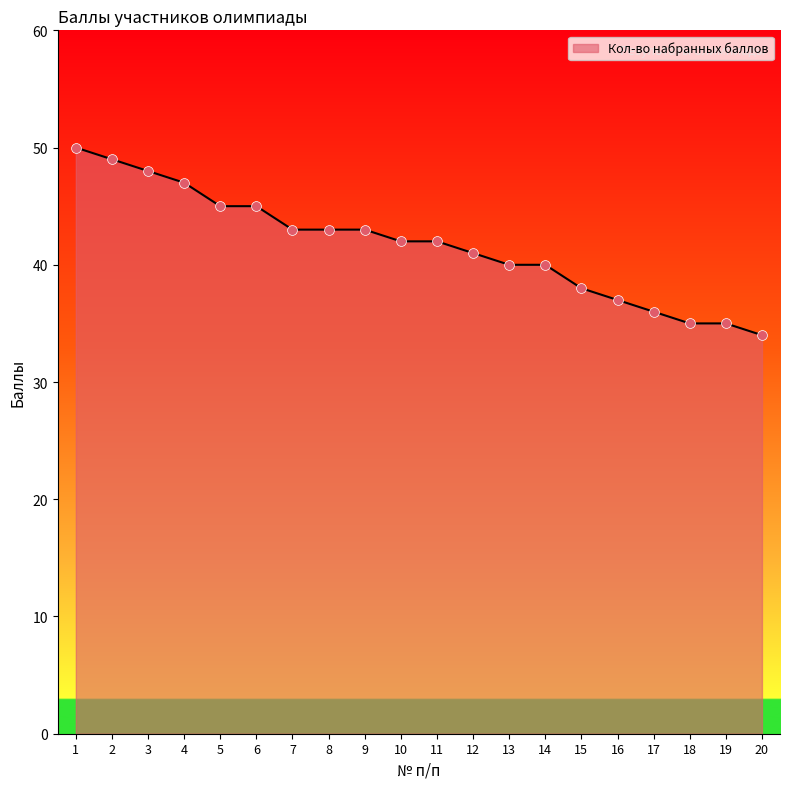

What is the ratio of the value at 9 to the value at 19?

1.2